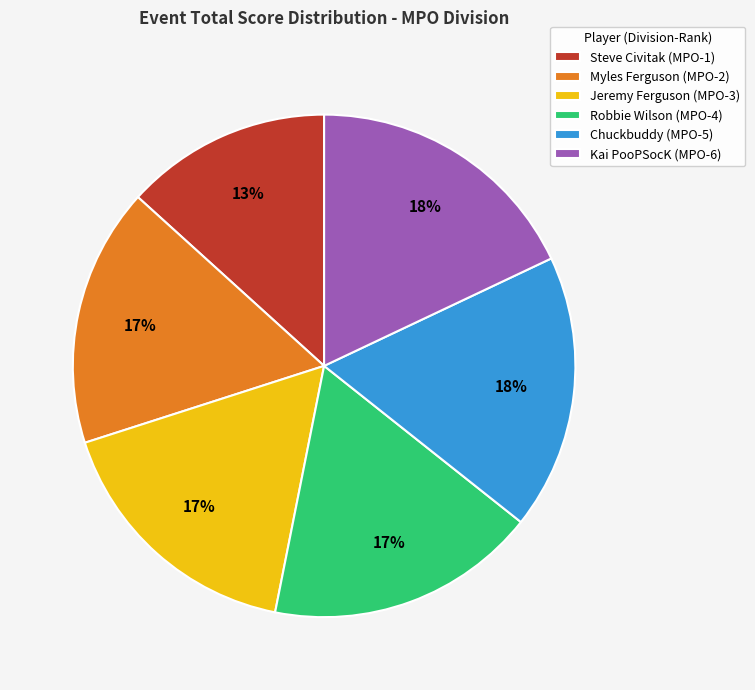

Is it true that Kai PooPSocK (MPO-6) is 18% of the pie?

True